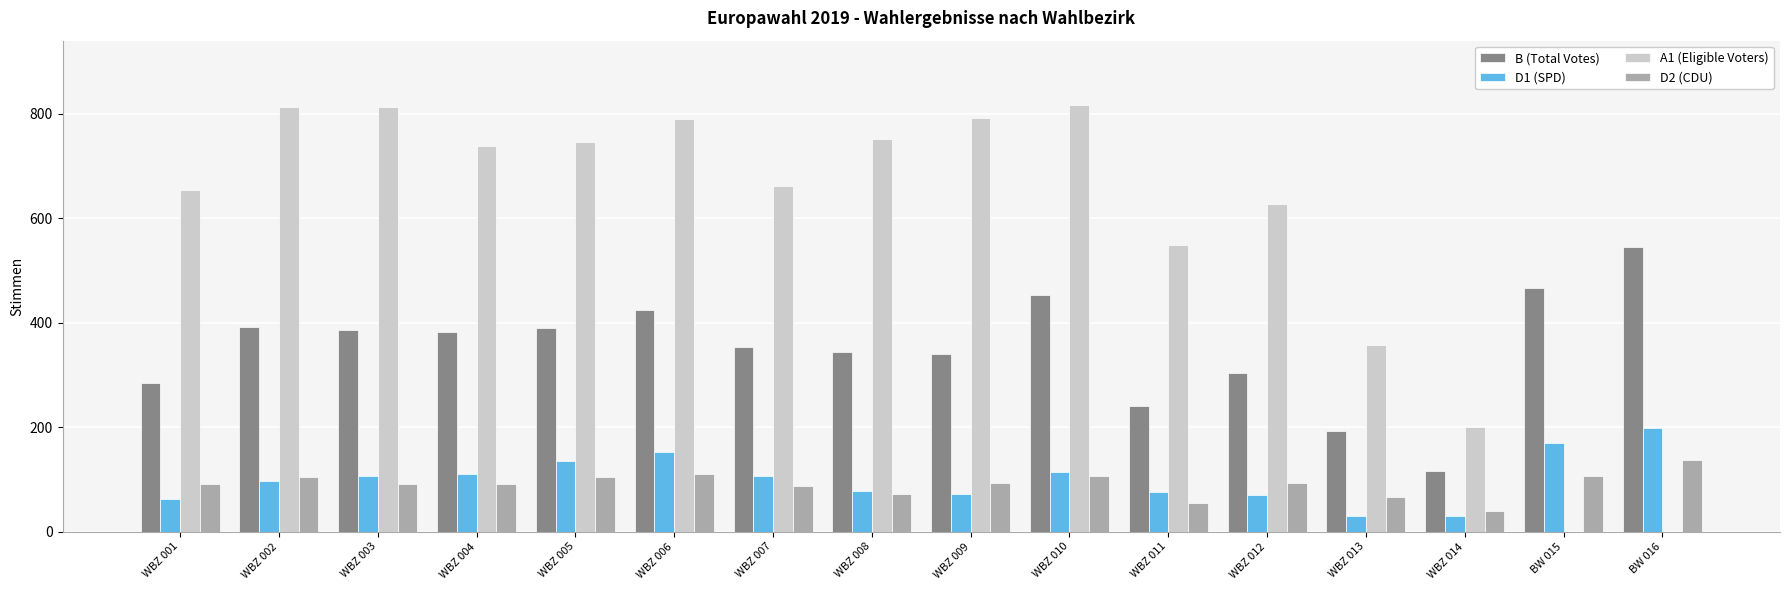

What is the total value across all series at WBZ 006?

1477